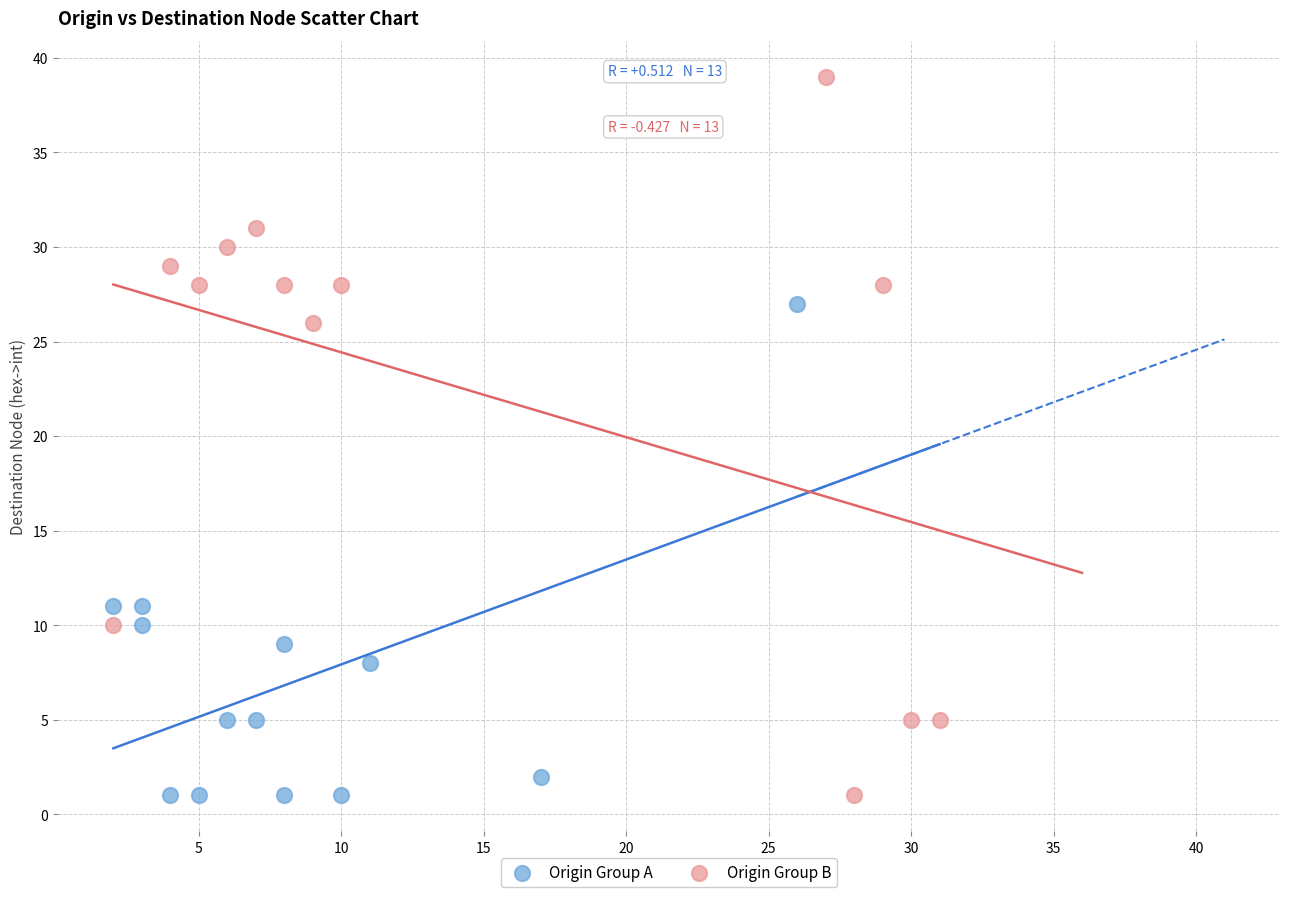

Which series reaches the maximum Y coordinate?

Origin Group B